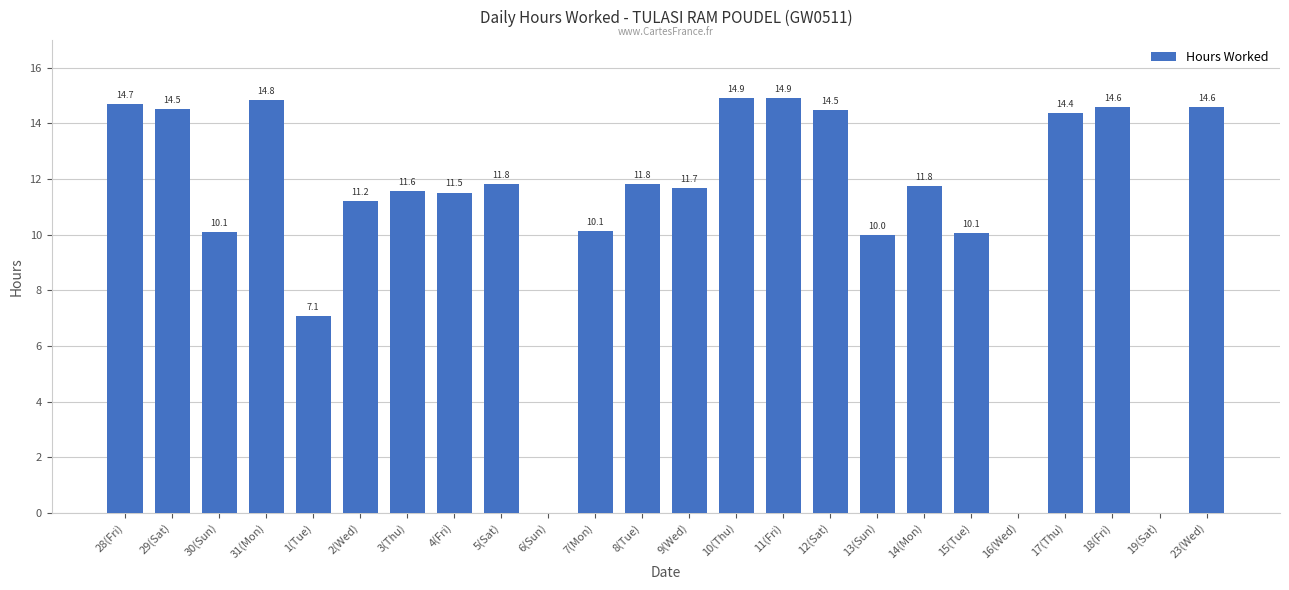

What is the greatest value displayed?

14.9